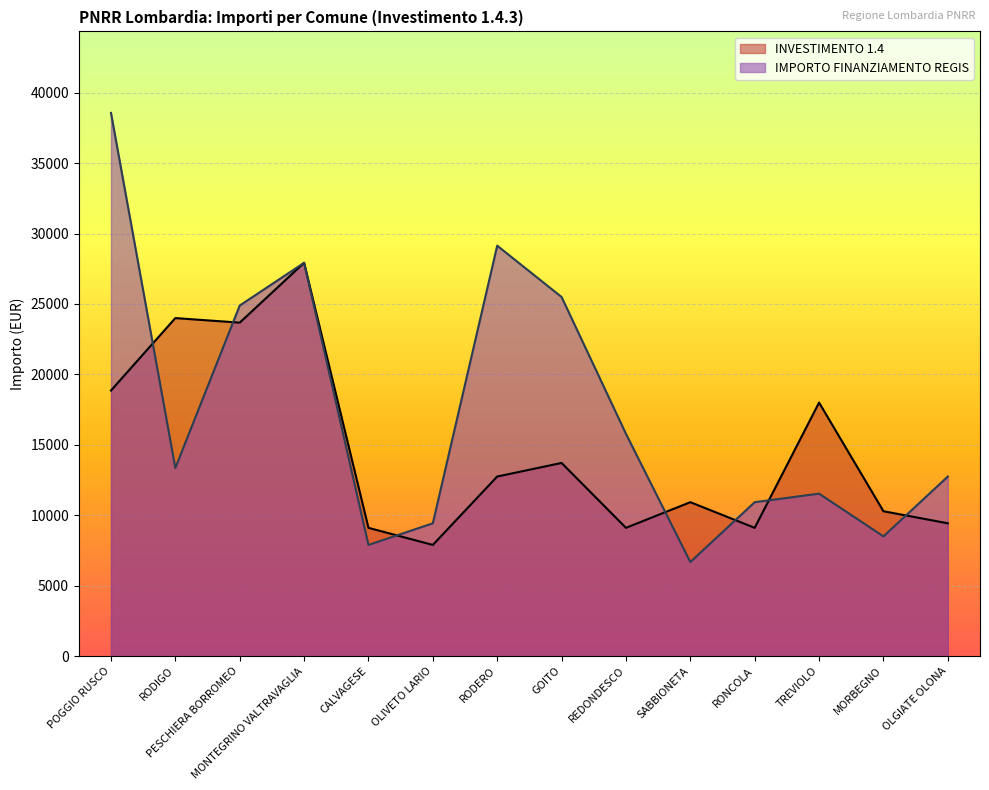

What is the difference between the highest and lowest values at RONCOLA?

1821